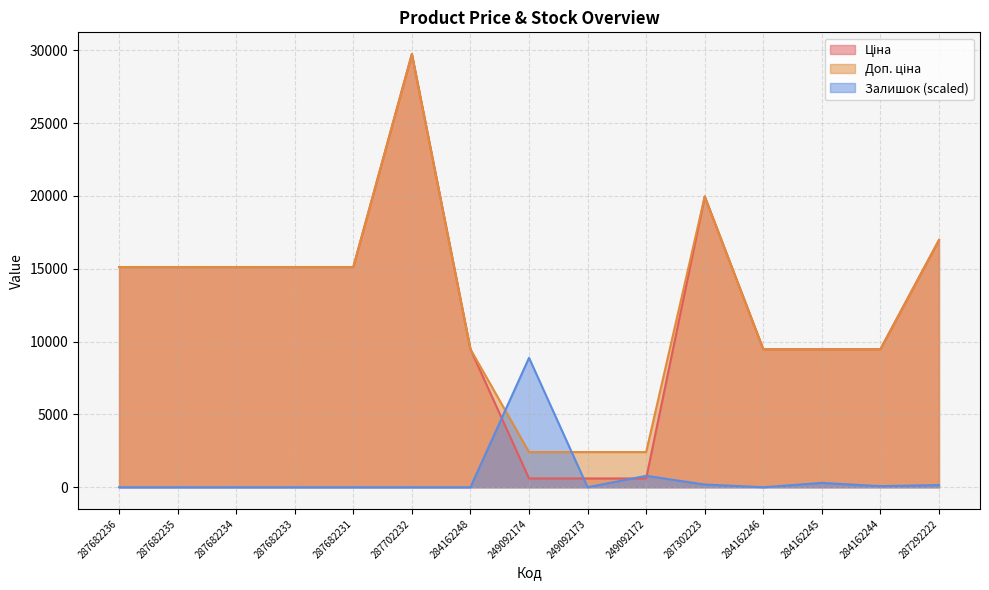

What position from the right is 249092172?

6